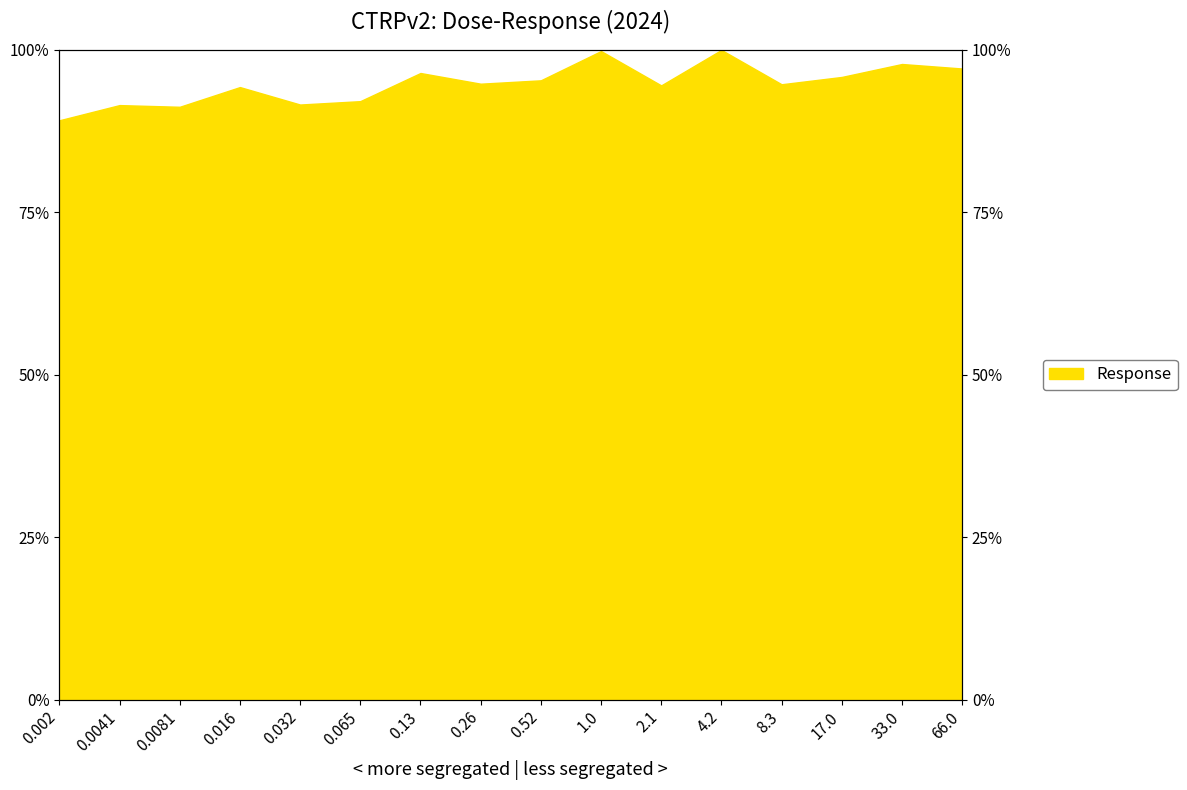

Approximately how many times larger is the value at 0.0081 compared to 33.0?

0.9